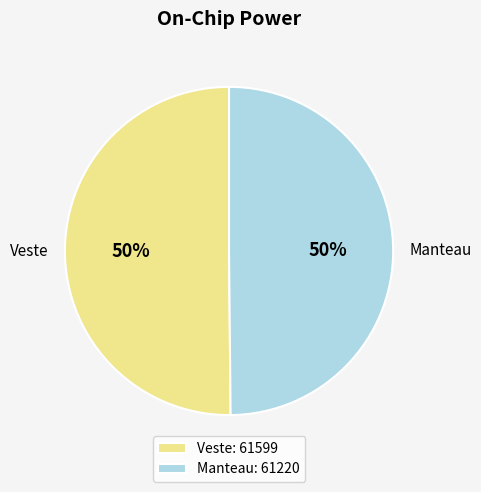

What is the ratio of the value at Manteau to the value at Veste?

1.0